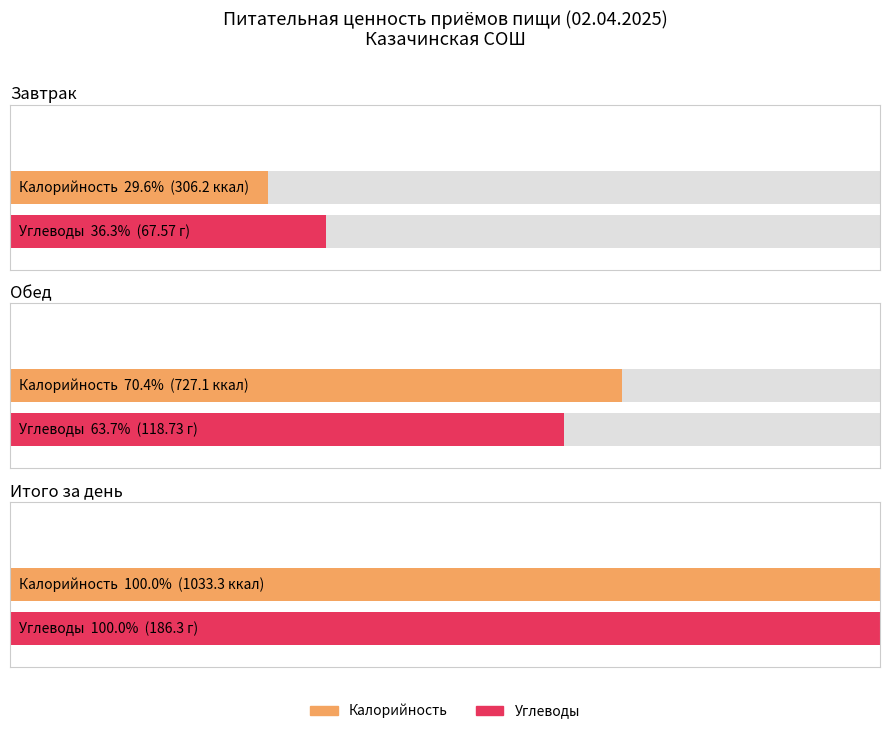

What is the value of the Калорийность bar at the 1st from the left?

306.2